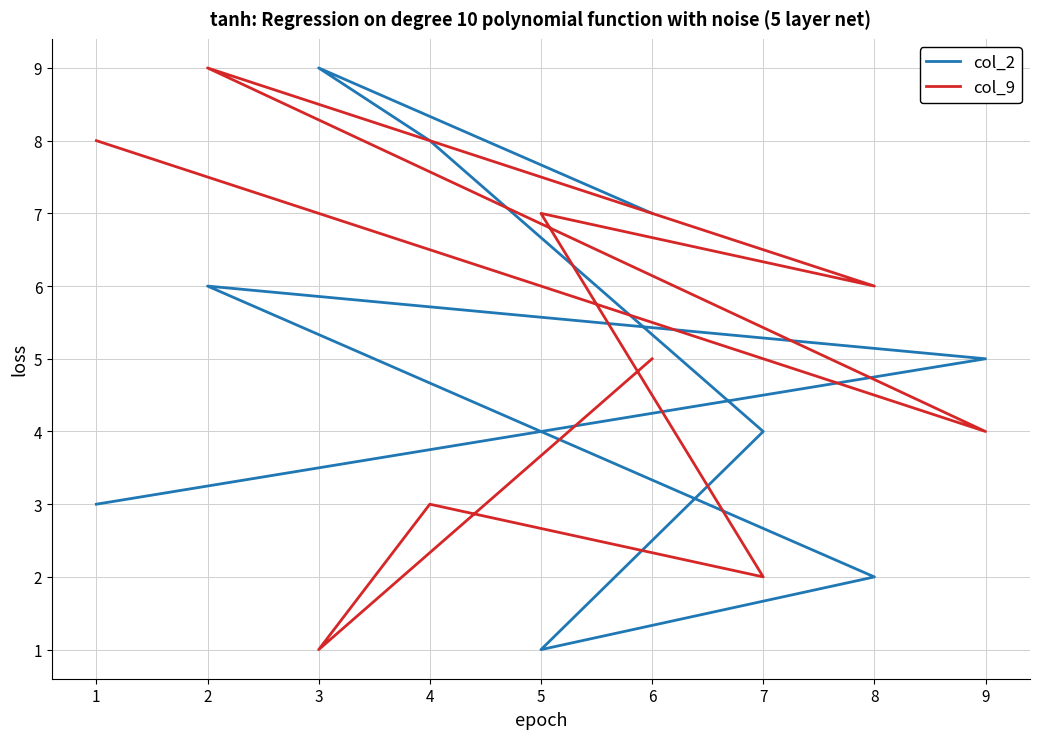

The col_9 series shows 2 at 5. True or false?

False